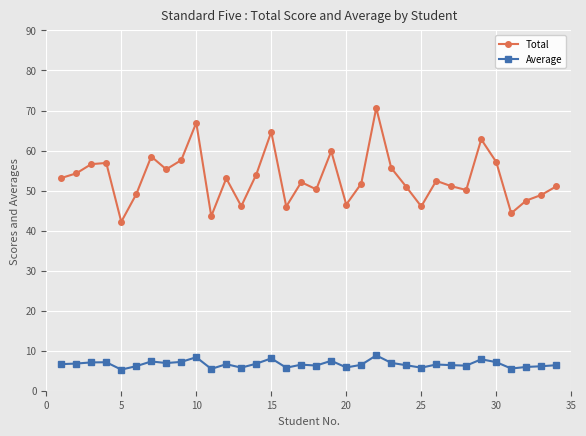

How many data points does each series have?

34